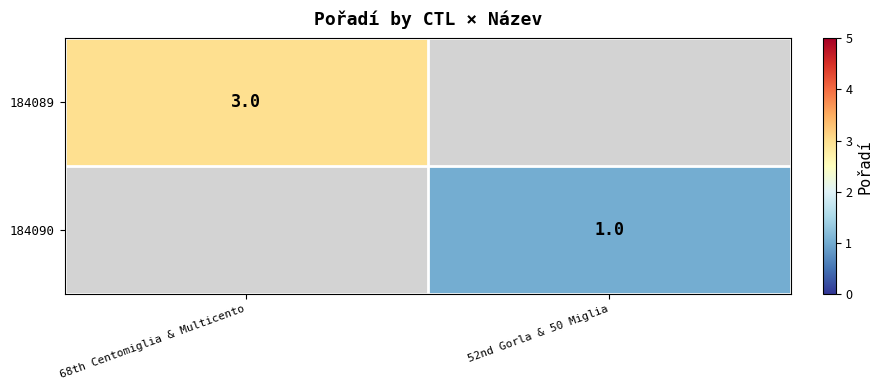

True or false: 184090 has a value of 2 at 52nd Gorla & 50 Miglia.

False